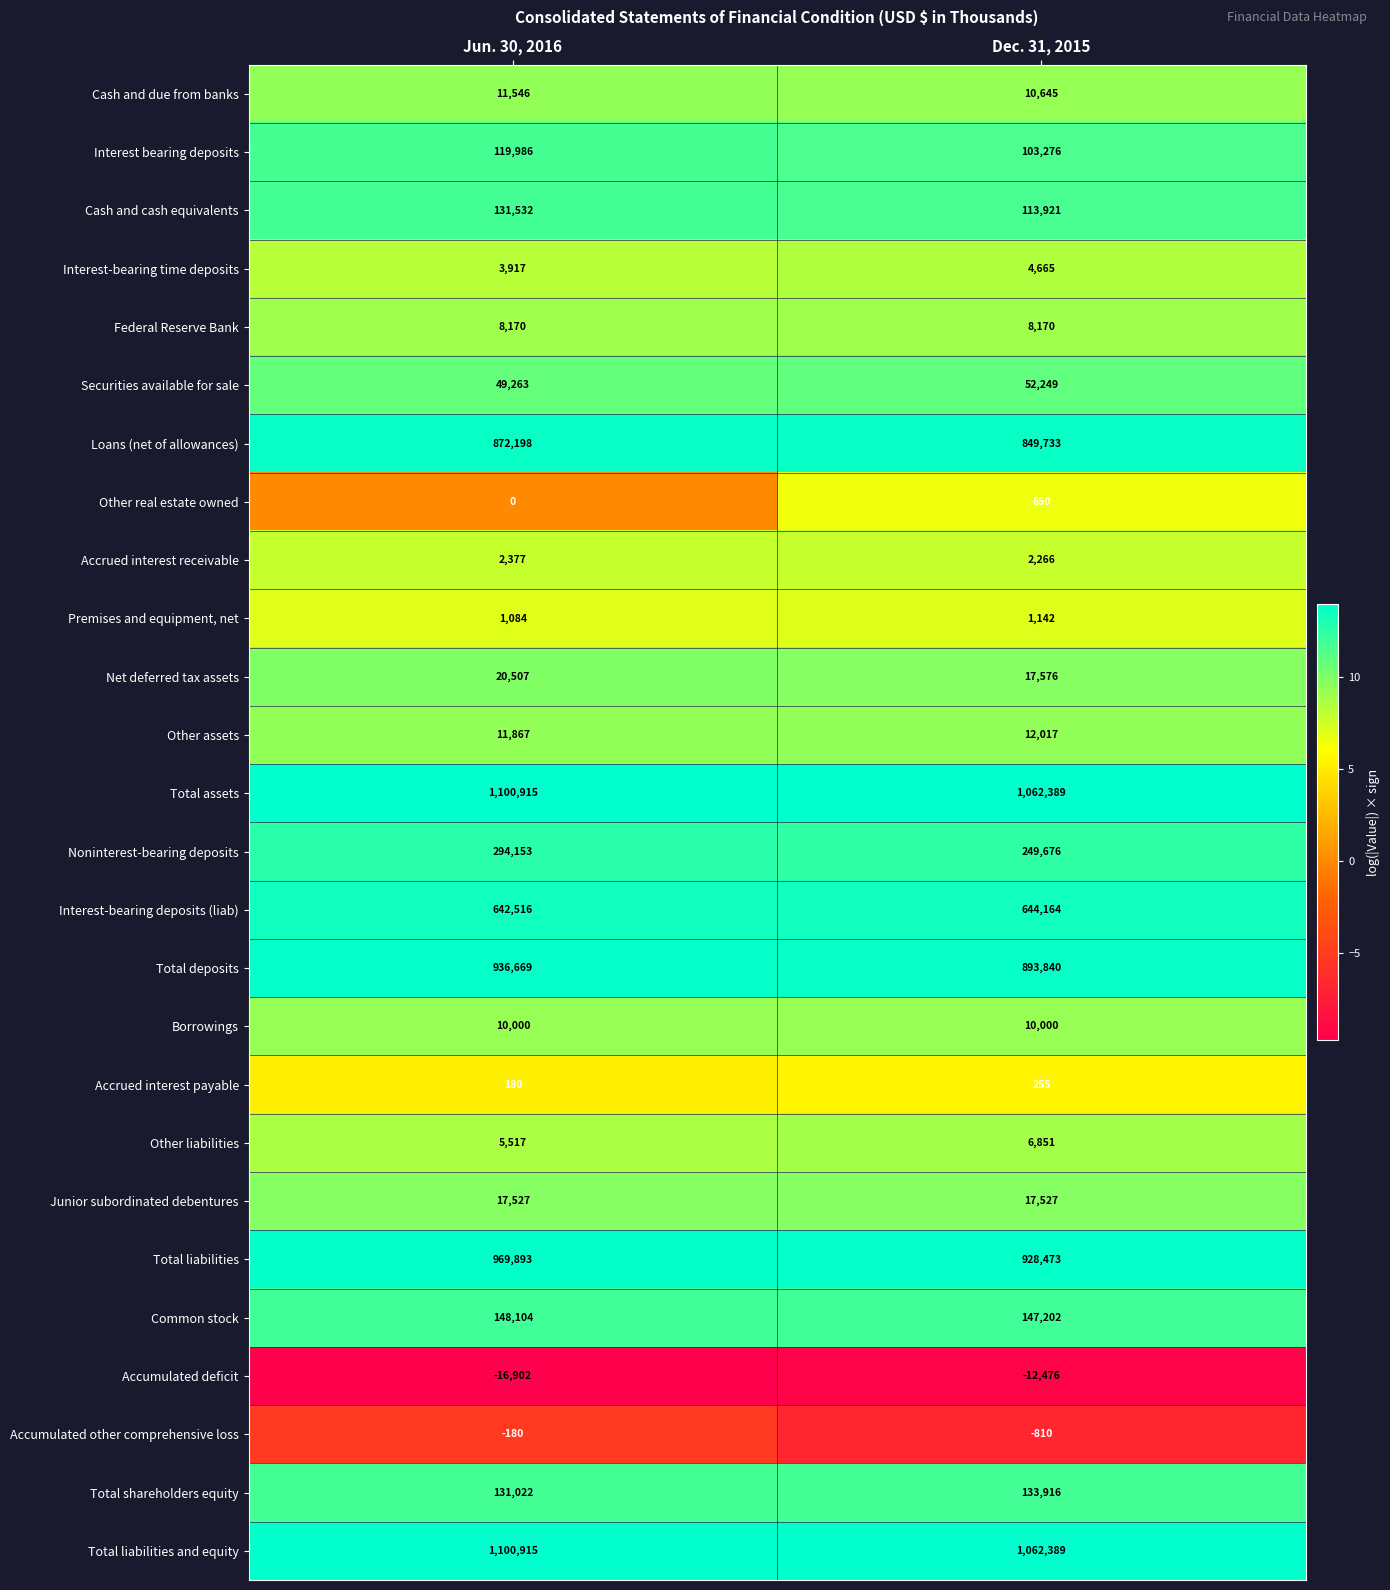

What is the difference between the Total liabilities and equity values at Dec. 31, 2015 and Jun. 30, 2016?

38526